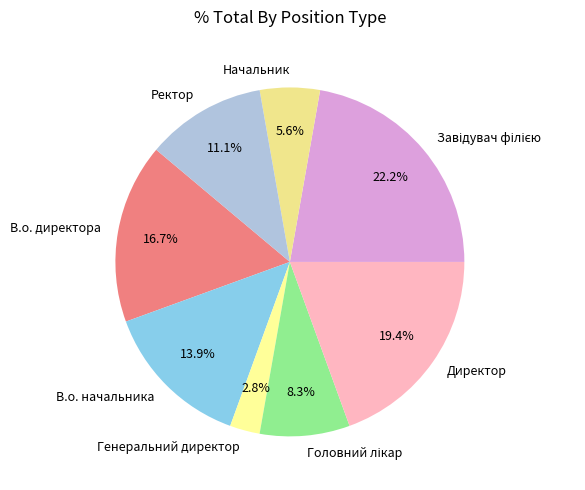

Which category has the smallest portion of the pie?

Генеральний директор